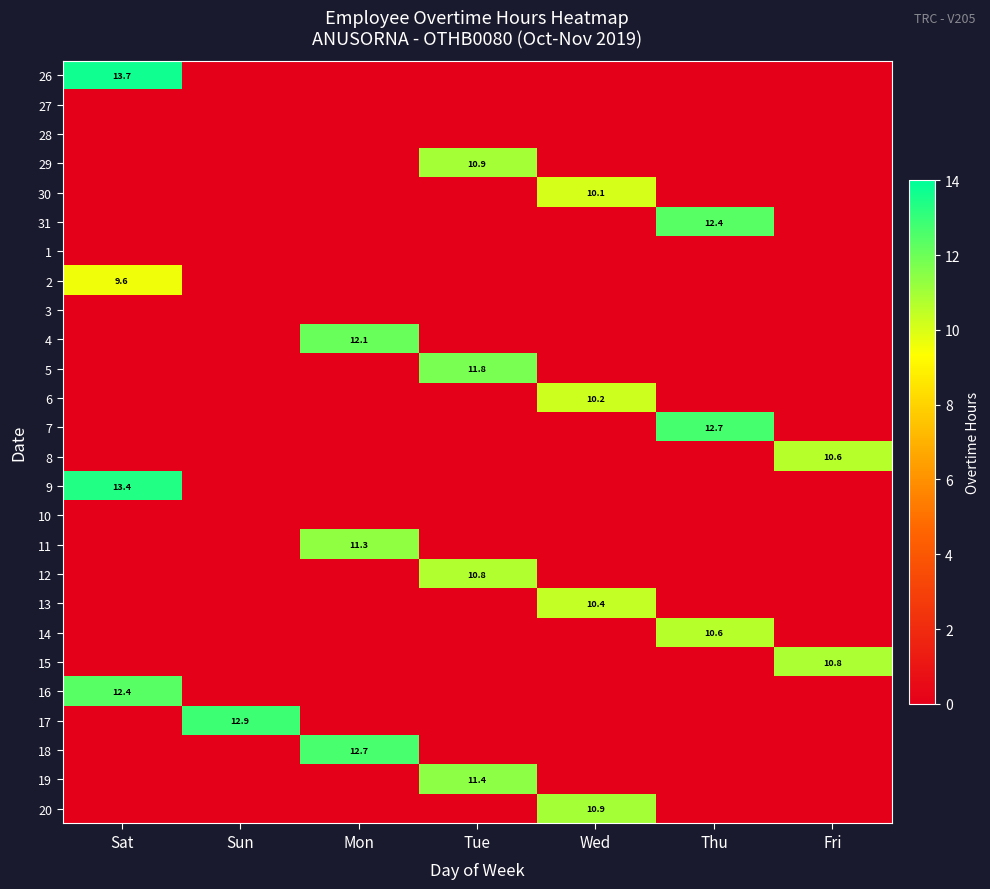

The 18 series shows 12.7 at Mon. True or false?

True